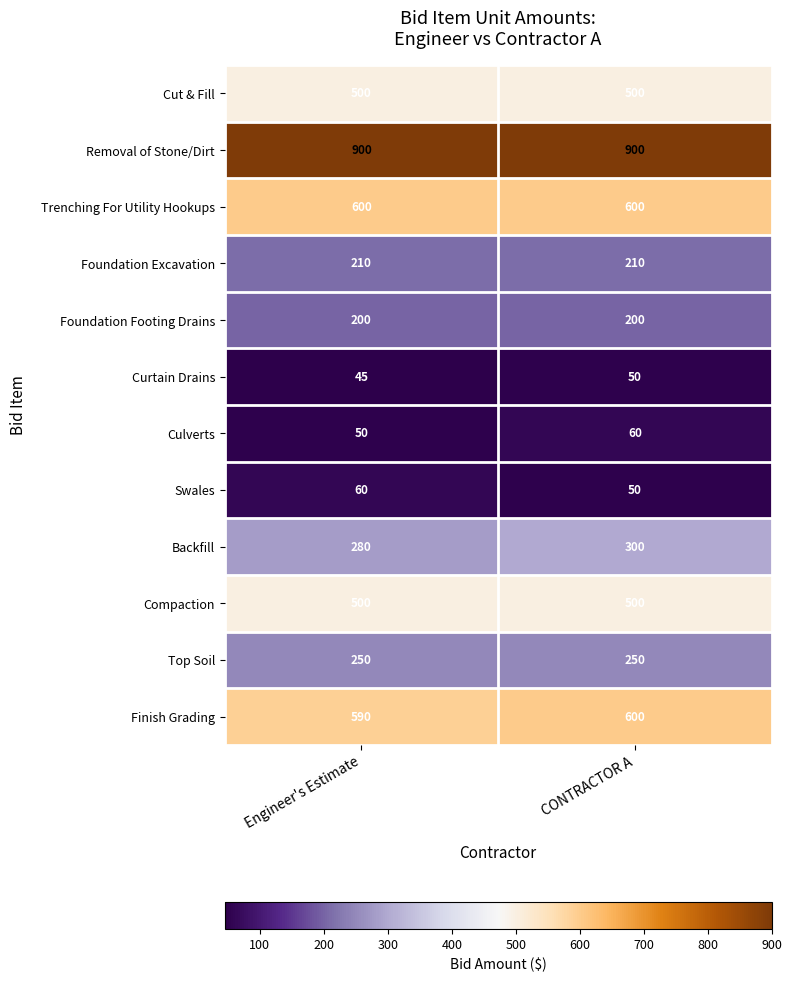

True or false: Compaction has a value of 853 at CONTRACTOR A.

False